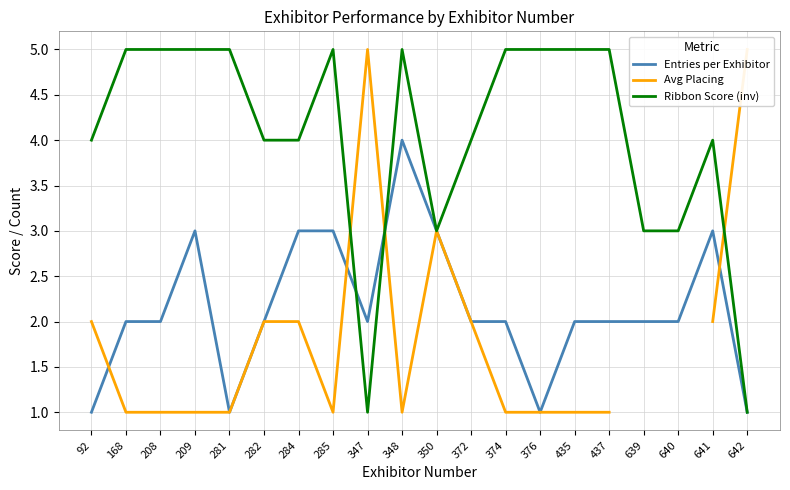

What is the lowest value of the Avg Placing series?

1.0